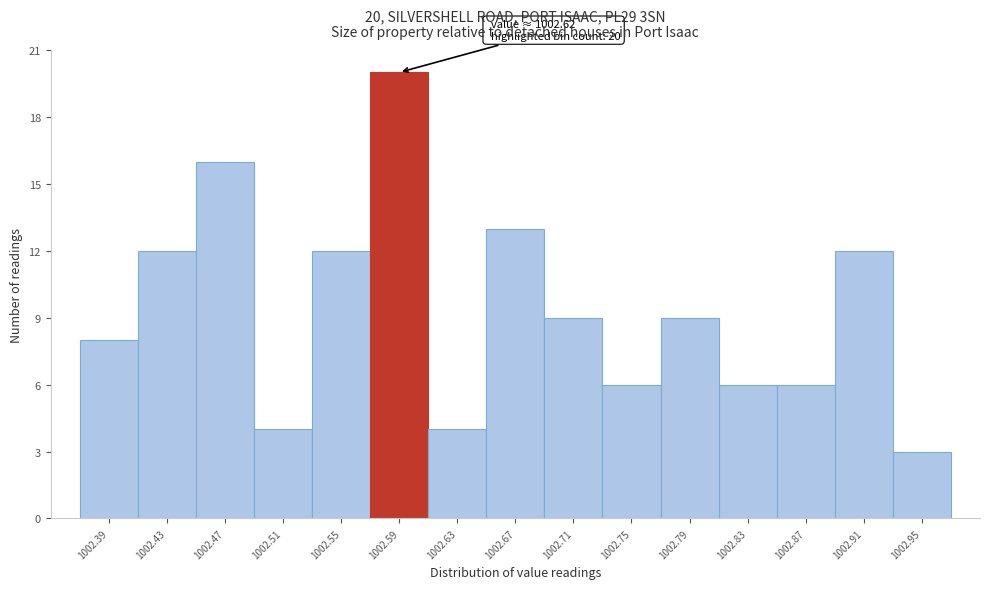

Reading left to right, transcribe all the data shown in this chart.

1002.39=8	1002.43=12	1002.47=16	1002.51=4	1002.55=12	1002.59=20	1002.63=4	1002.67=13	1002.71=9	1002.75=6	1002.79=9	1002.83=6	1002.87=6	1002.91=12	1002.95=3